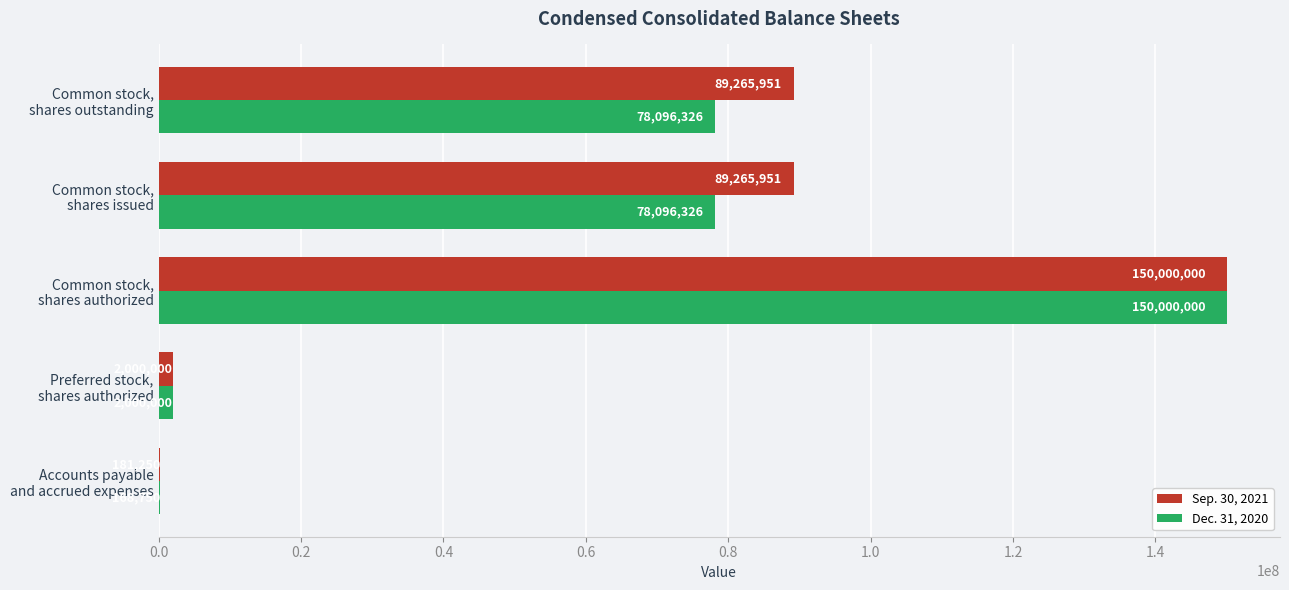

Which series has the largest total across all categories?

Sep. 30, 2021